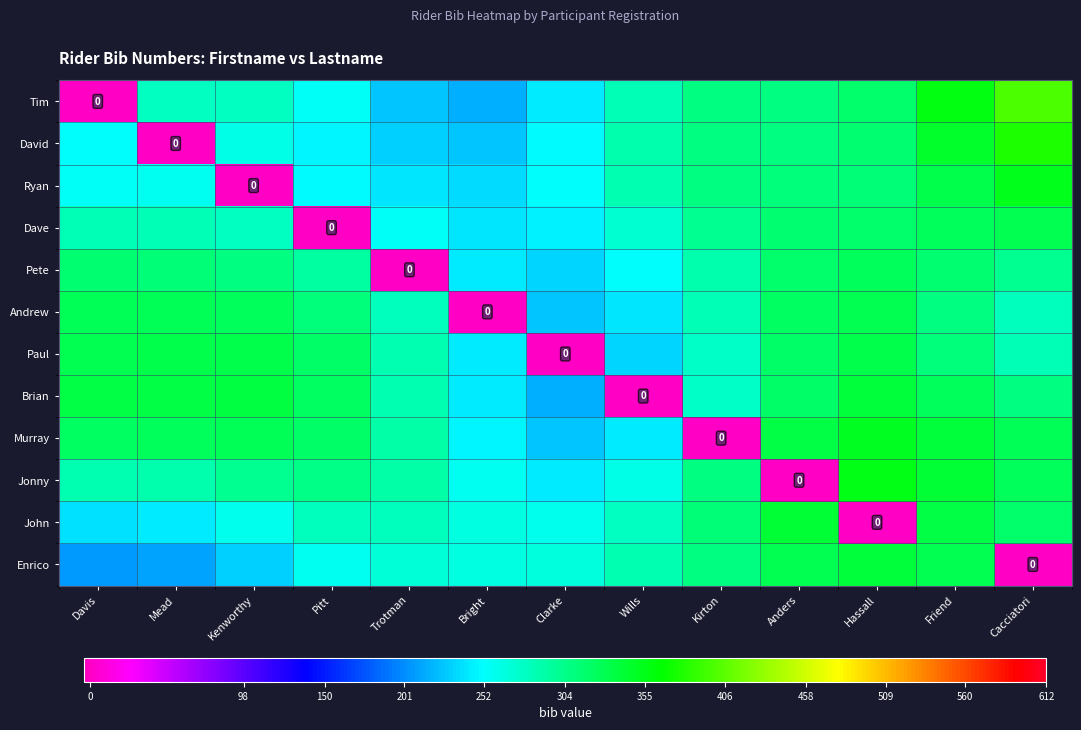

Which has a higher value, Mead or Davis?

Mead